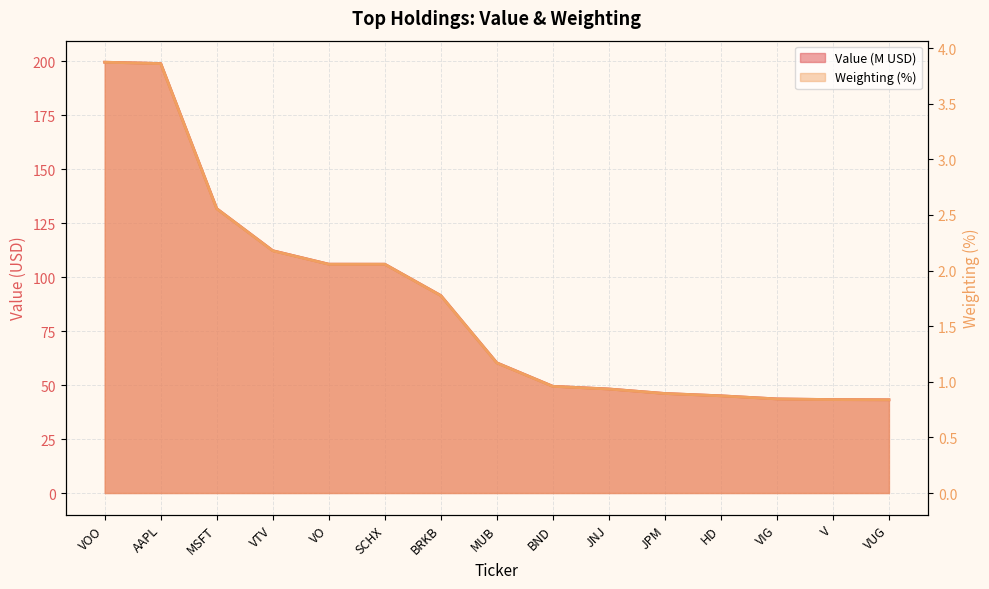

Rank the categories by Value value from highest to lowest.

VOO, AAPL, MSFT, VTV, VO, SCHX, BRKB, MUB, BND, JNJ, JPM, HD, VIG, V, VUG